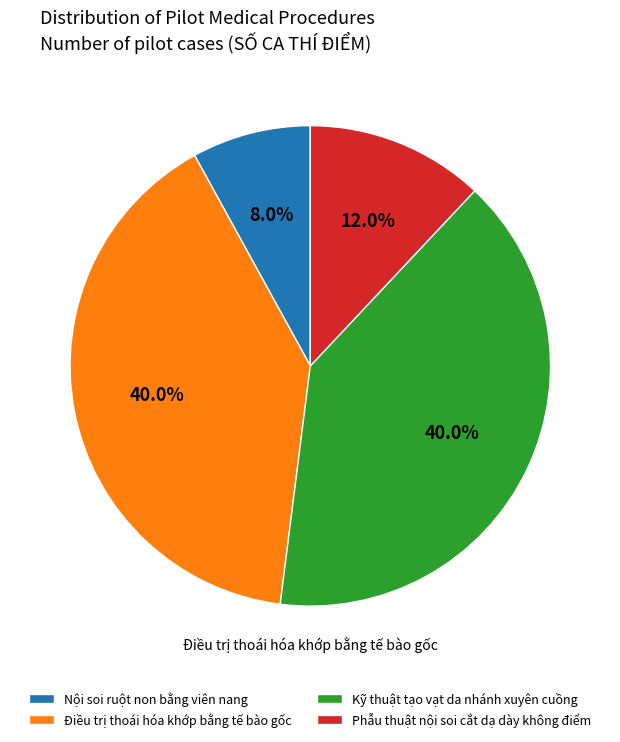

Is there a majority slice in this chart?

No